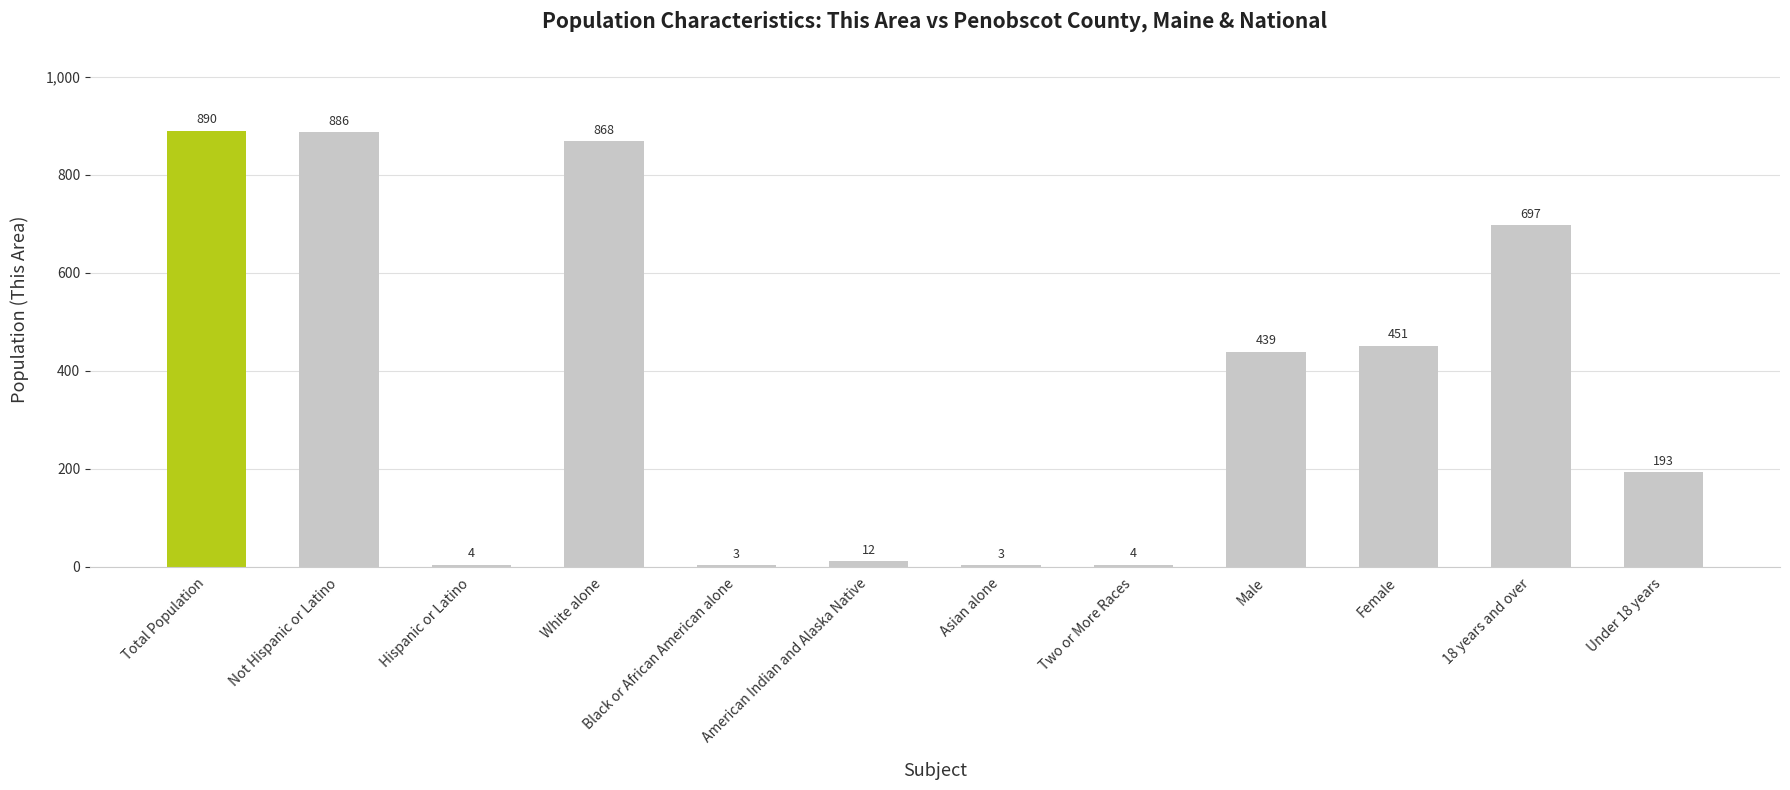

Reading right to left, extract all data points from this chart.

193	697	451	439	4	3	12	3	868	4	886	890